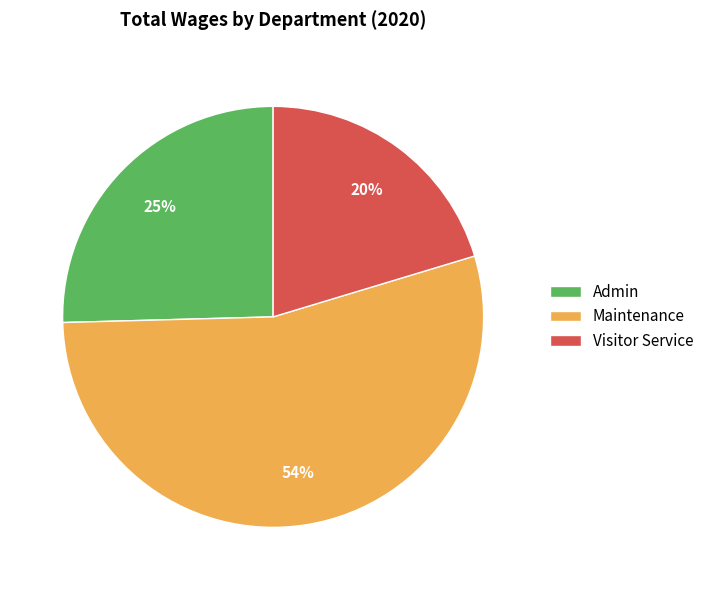

Count the number of slices in the pie.

3